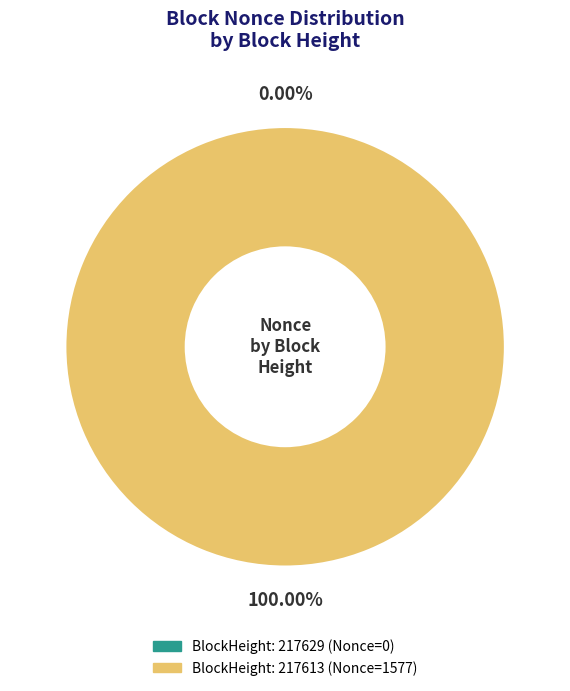

Does any single category account for the majority?

Yes